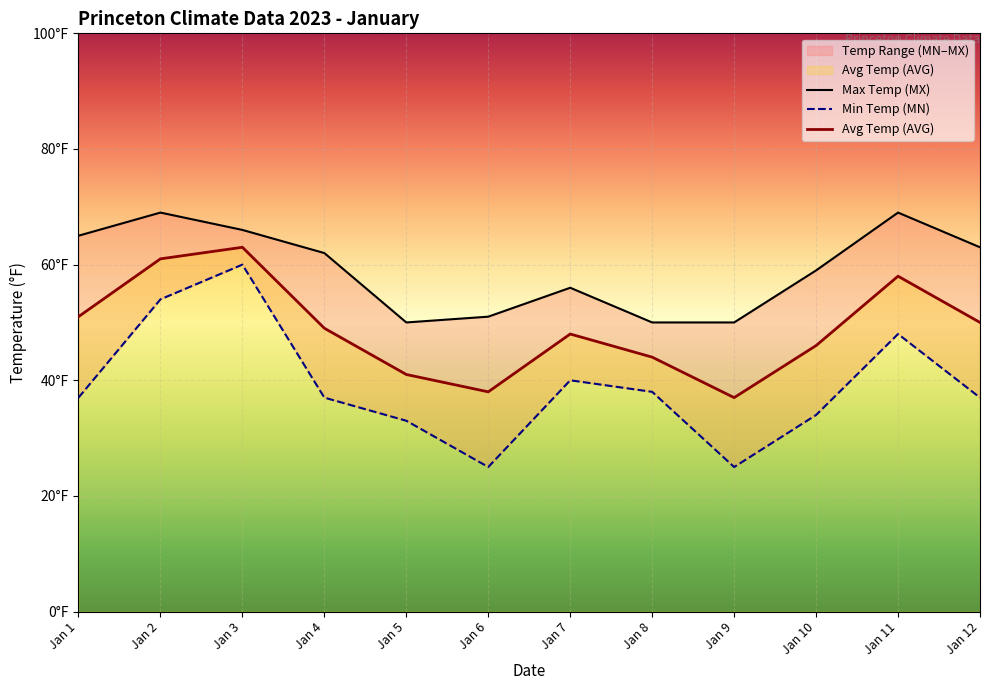

At which label does Max Temp (MX) first exceed 62?

Jan 1